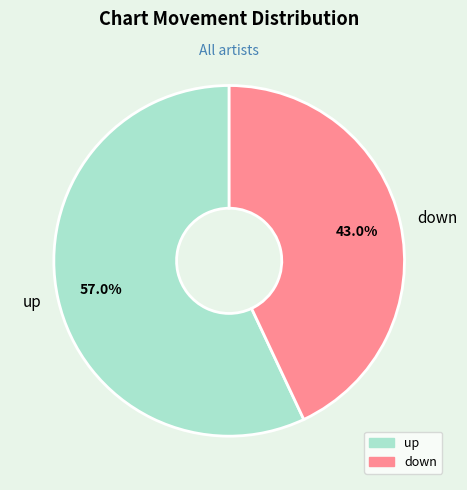

To the nearest percent, what portion does up represent?

57%